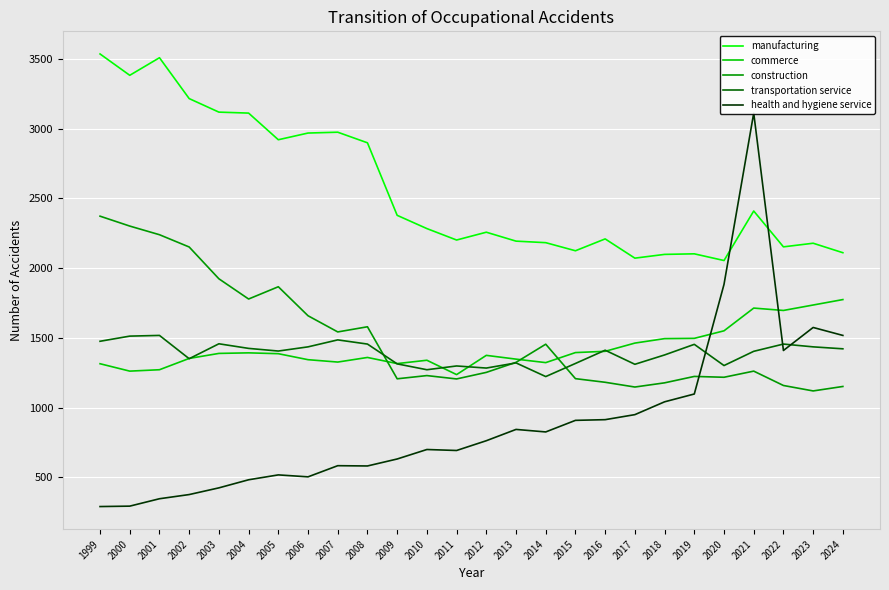

How many data points does each series have?

26